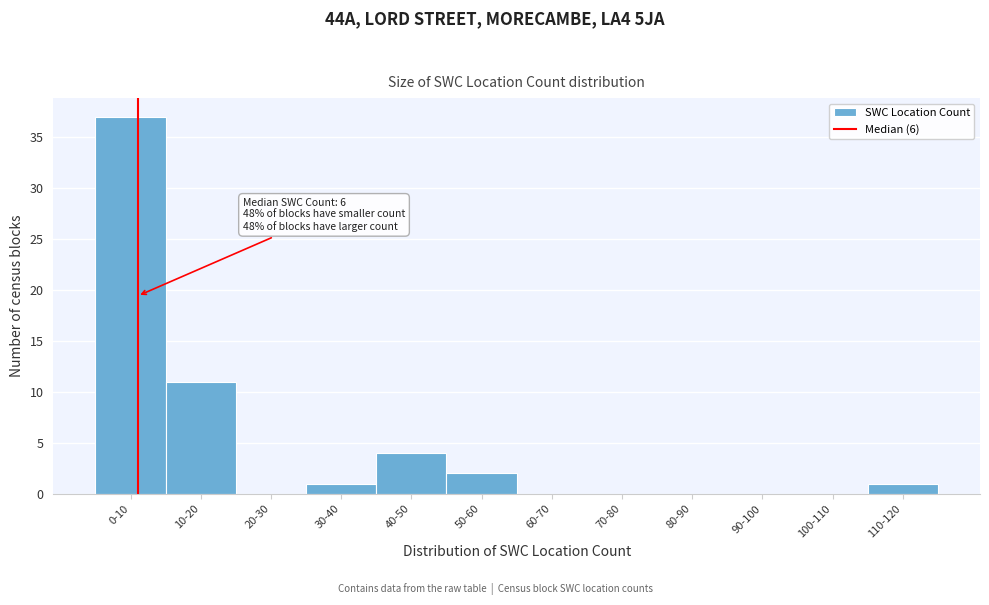

Reading right to left, what are all the values shown in this chart?

110-120=1	100-110=0	90-100=0	80-90=0	70-80=0	60-70=0	50-60=2	40-50=4	30-40=1	20-30=0	10-20=11	0-10=37